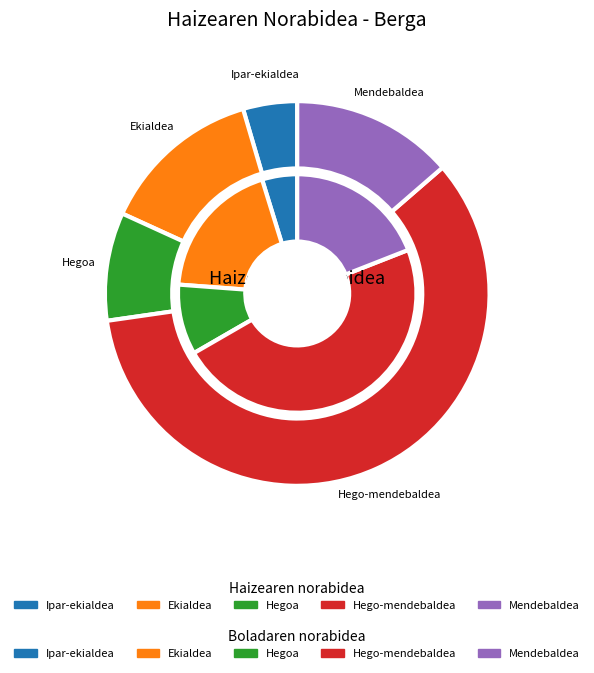

Do Ekialdea and Hego-mendebaldea together represent more than half of the pie?

Yes